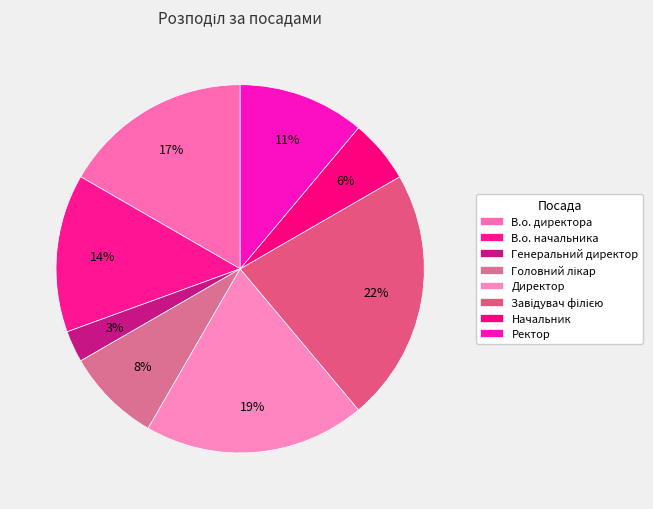

How many segments does this pie chart have?

8